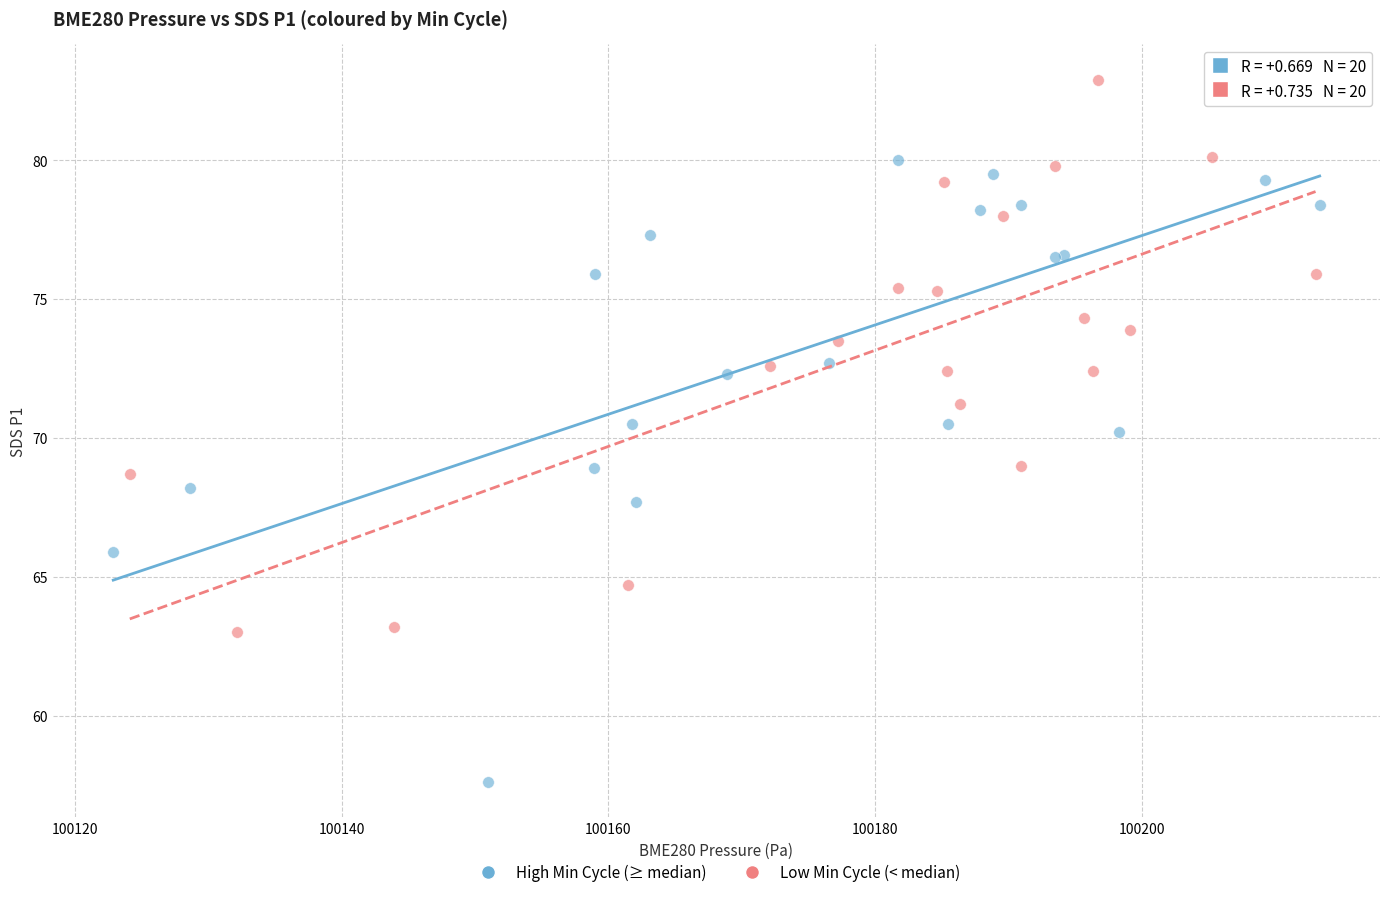

Which series has the largest Y range (max minus min)?

High Min Cycle (≥ median)